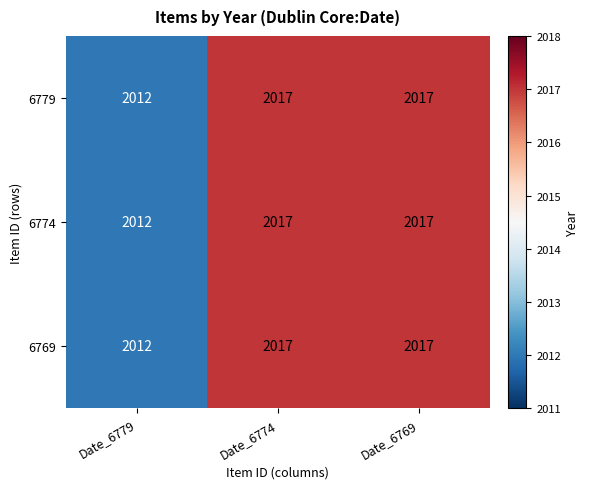

Reading left to right, what are all the values shown in this chart?

6779: Date_6779=2012	Date_6774=2017	Date_6769=2017
6774: Date_6779=2012	Date_6774=2017	Date_6769=2017
6769: Date_6779=2012	Date_6774=2017	Date_6769=2017